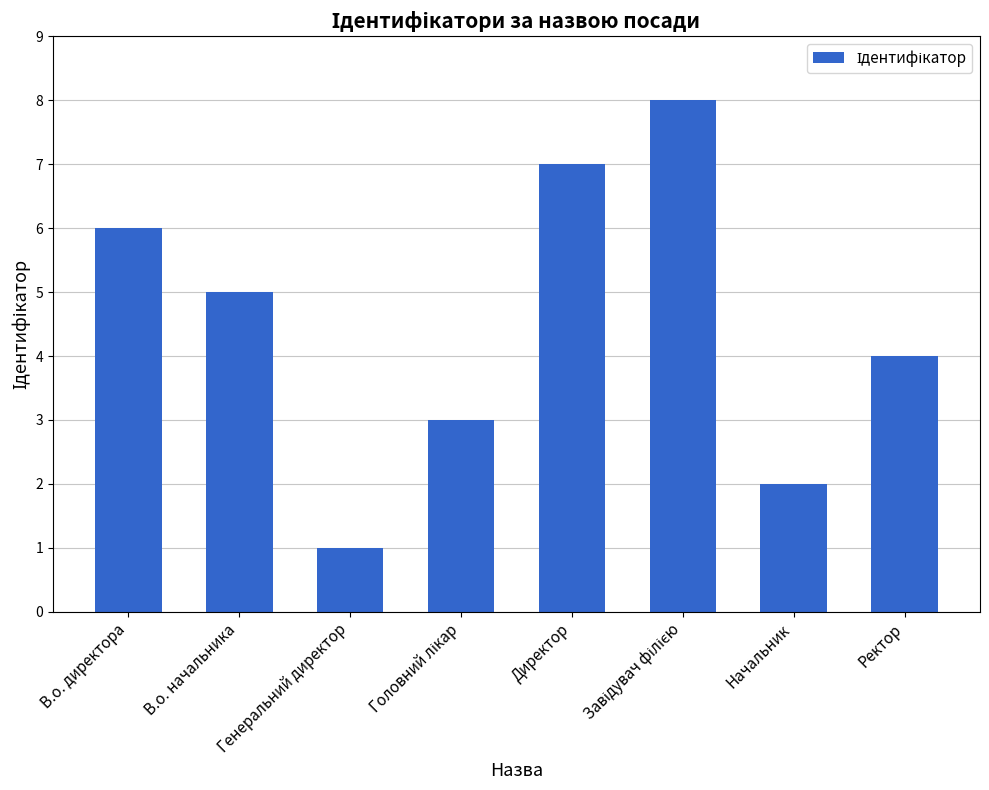

What is the sum of all values?

36